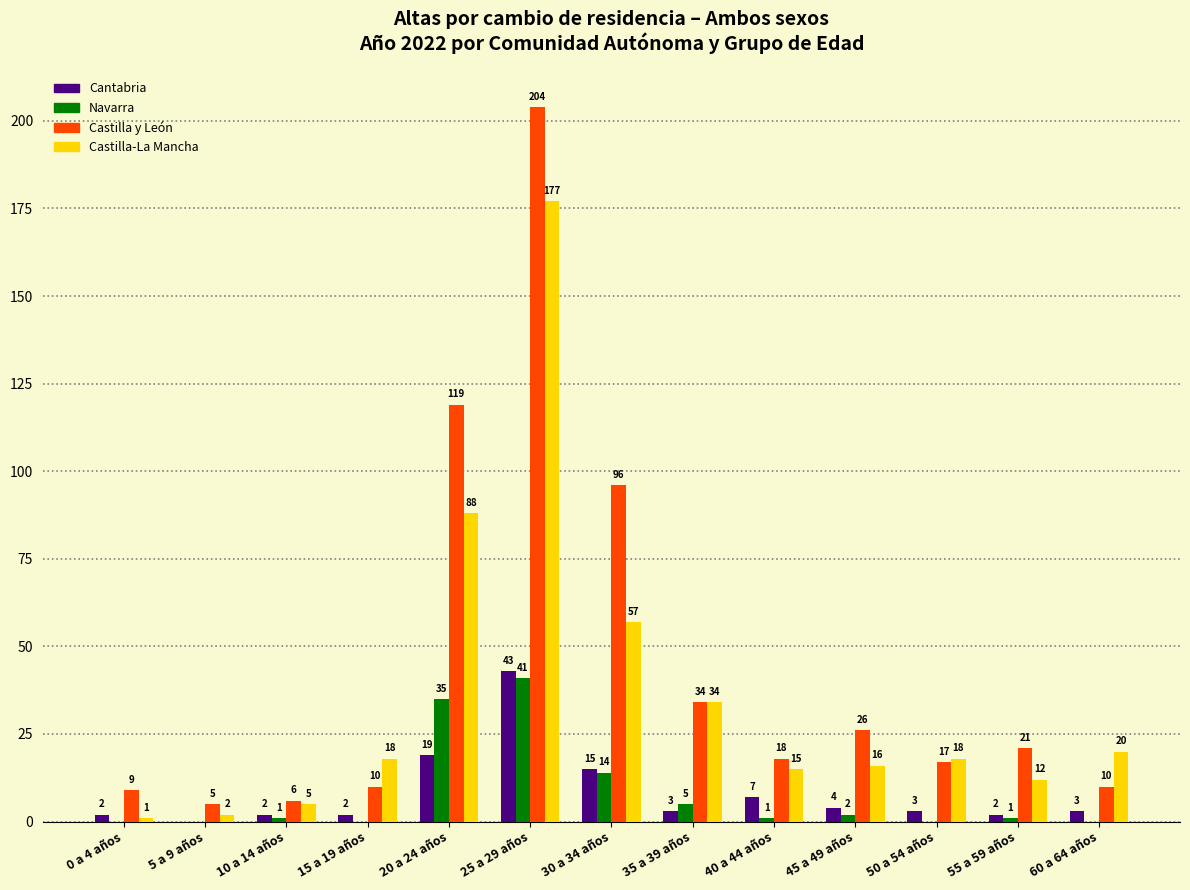

At which label does Cantabria reach its peak?

25 a 29 años